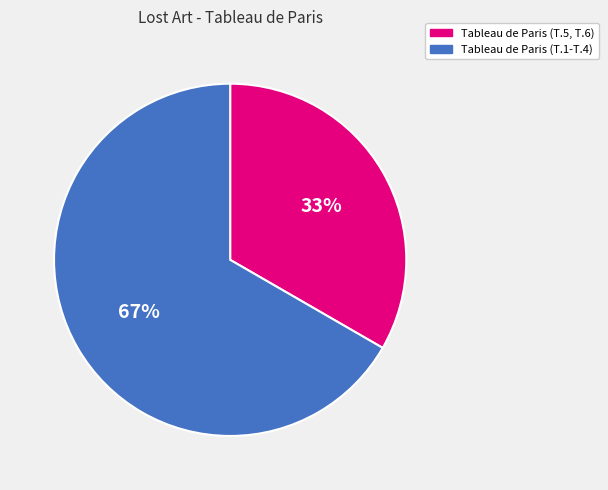

How many slices are in this pie chart?

2